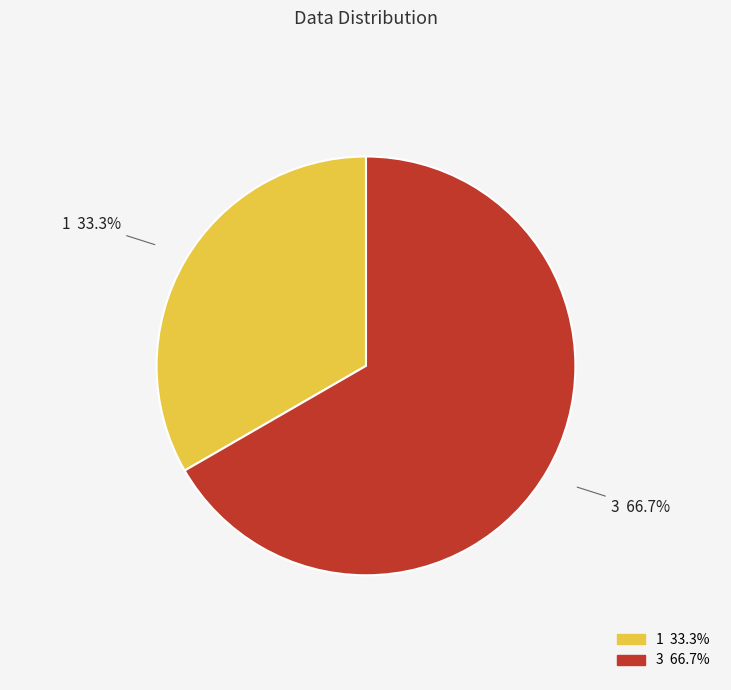

What is the majority slice?

3